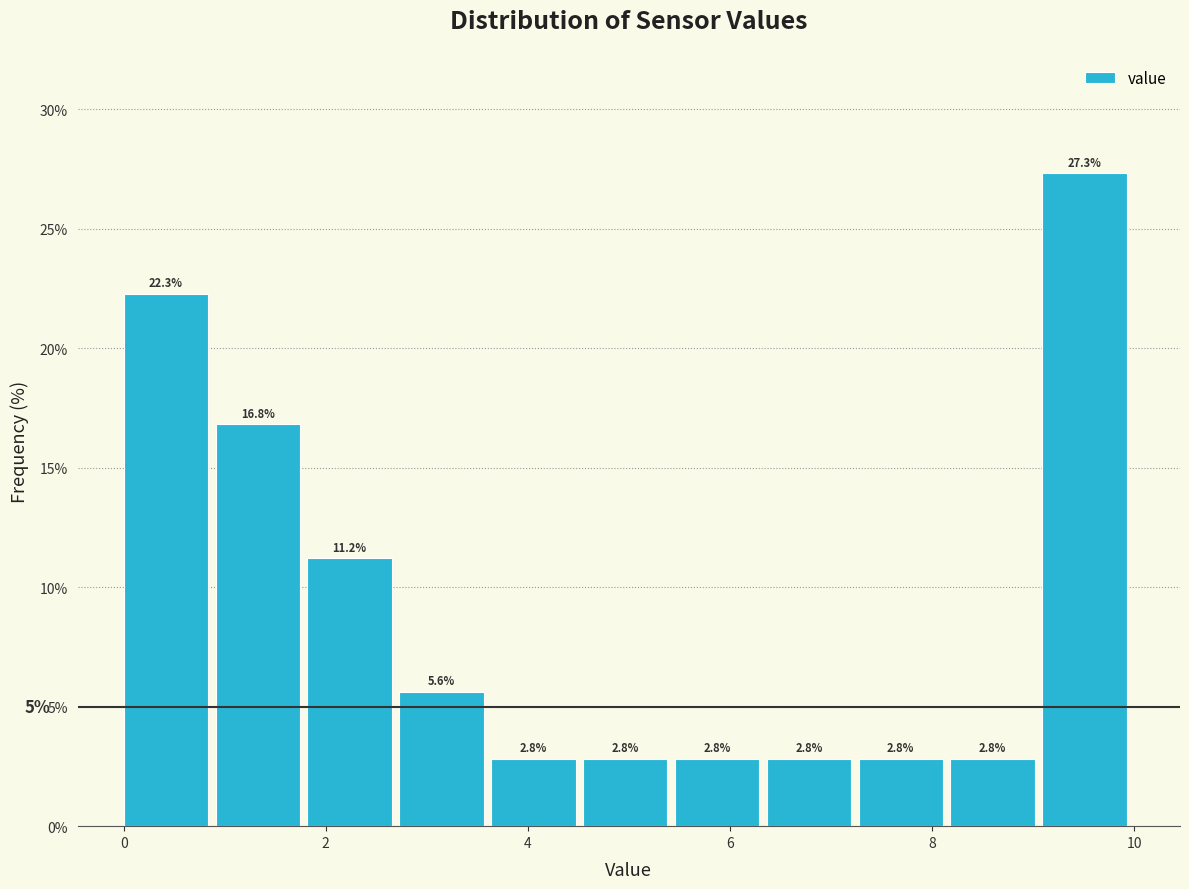

What is the height of the bar covering 0.0 to 1.0 on the x-axis? The bar edges are not printed on the chart, so give them approximately, as read against the axis.

22.3